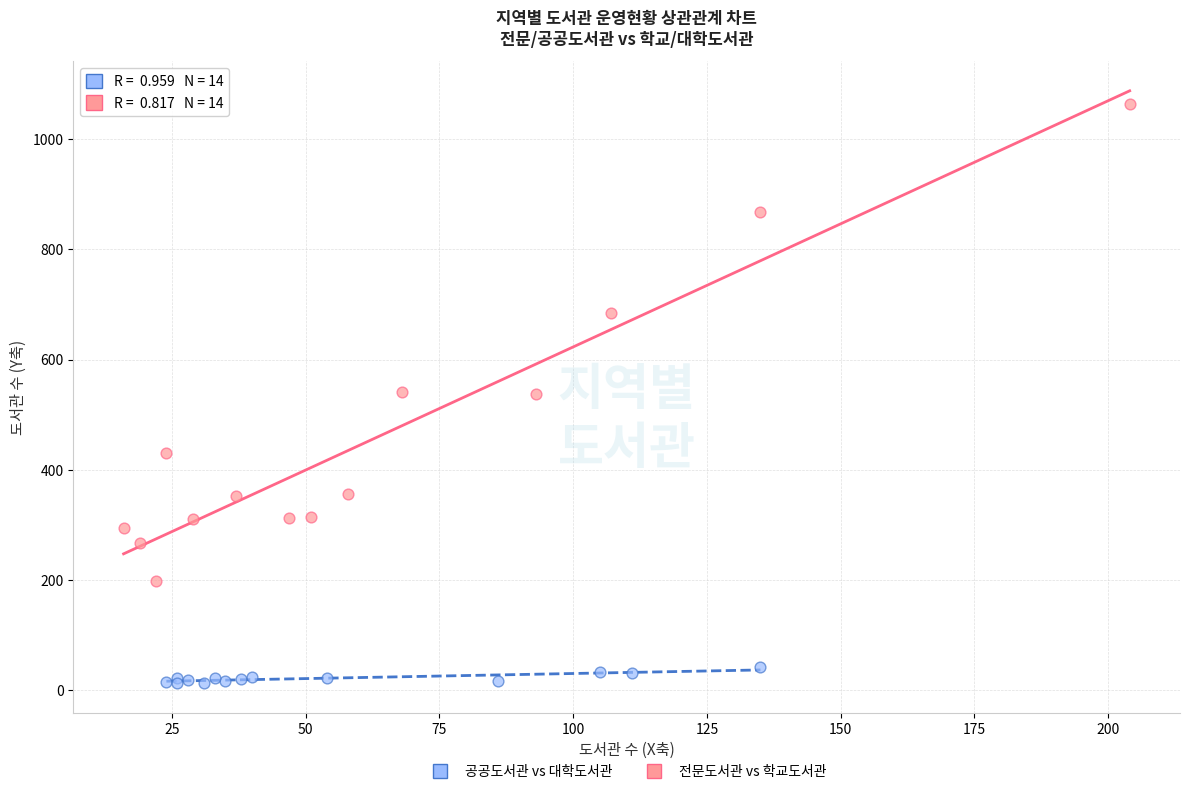

Which series reaches the maximum Y coordinate?

전문도서관 vs 학교도서관